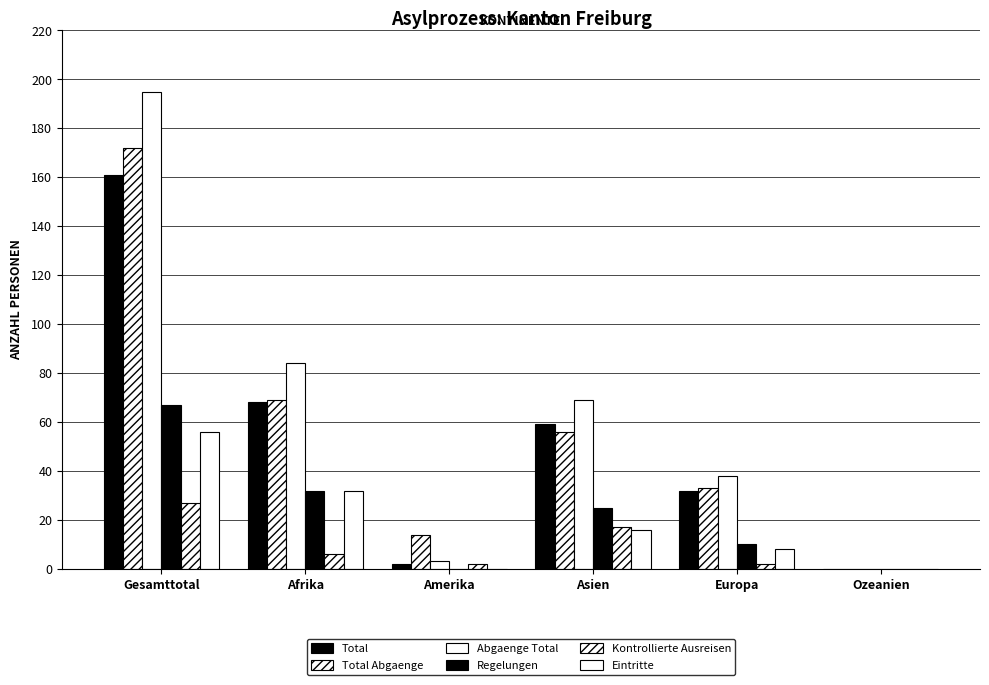

Are the bars horizontal?

No